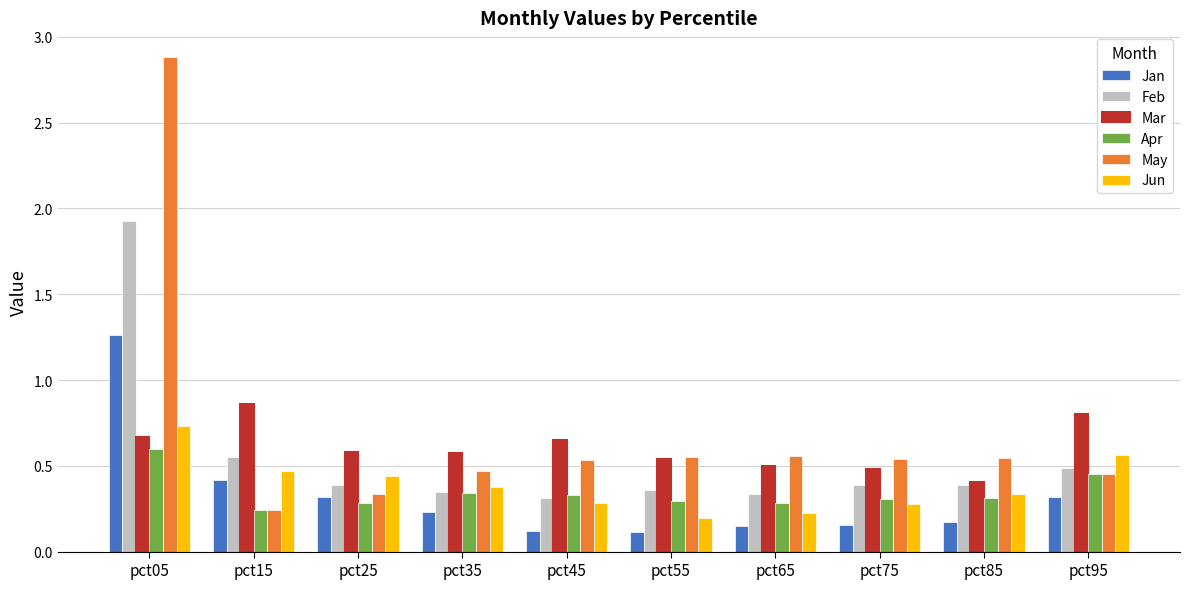

Which series changed the most between pct55 and pct95?

Jun